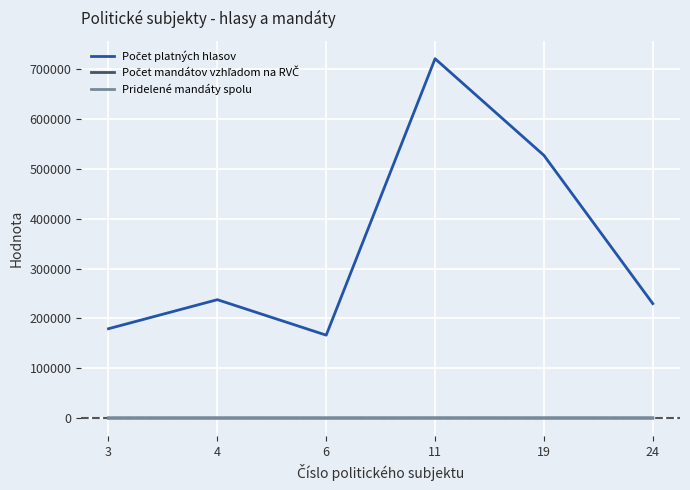

At which category is the sum across all series the highest?

11